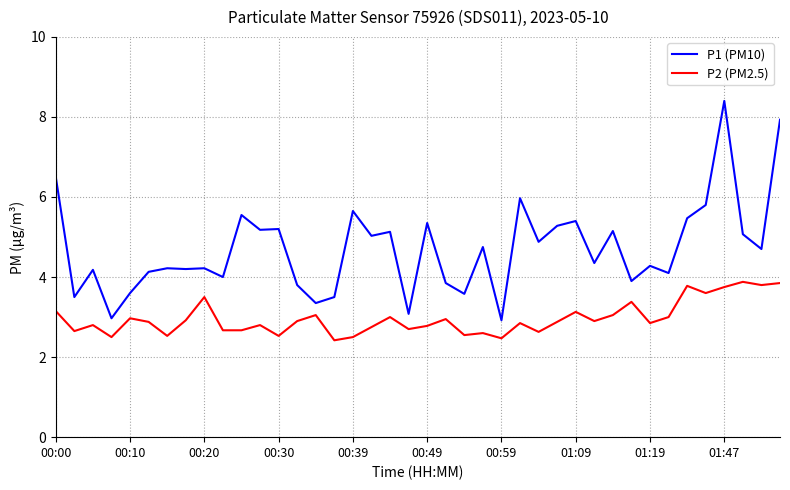

What is the difference between the maximum and minimum values in the P1 (PM10) series?

5.5